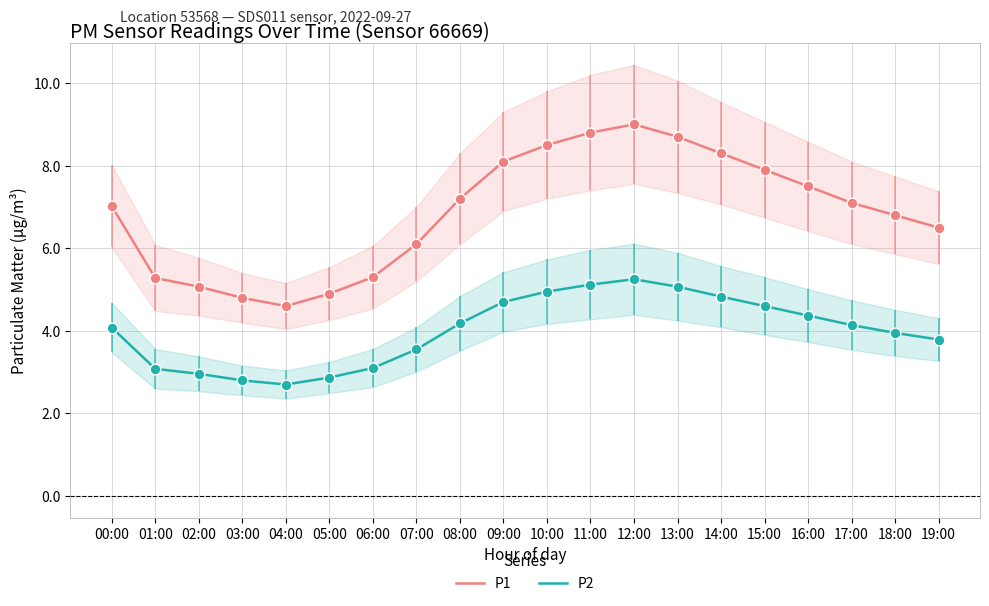

At how many categories does at least one series exceed 5?

17